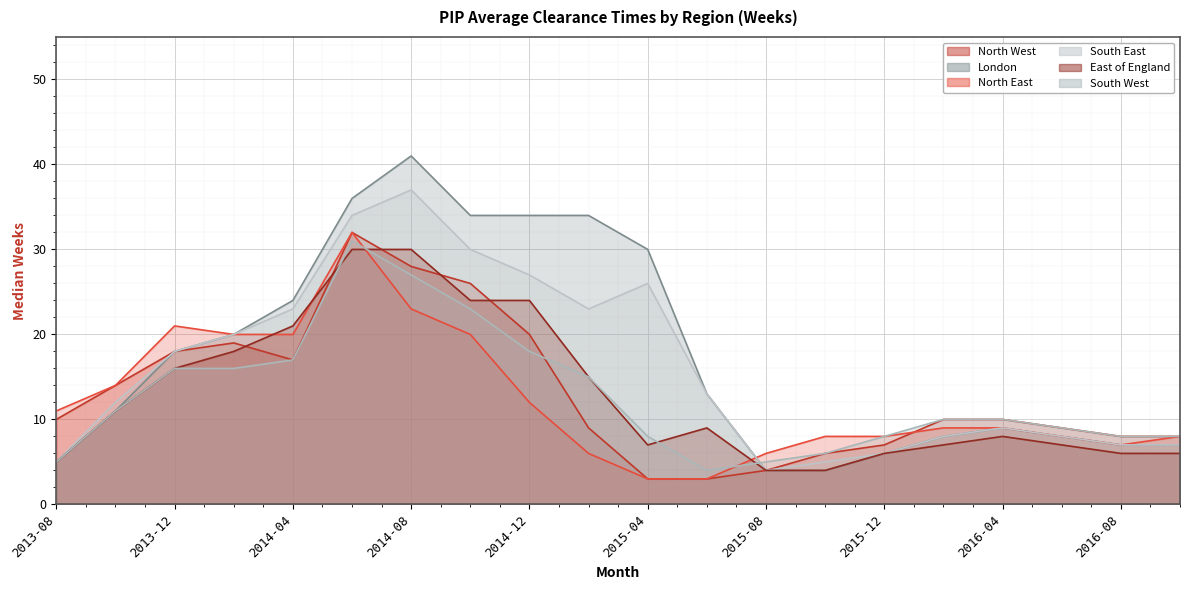

True or false: East of England and South East cross at least once.

False